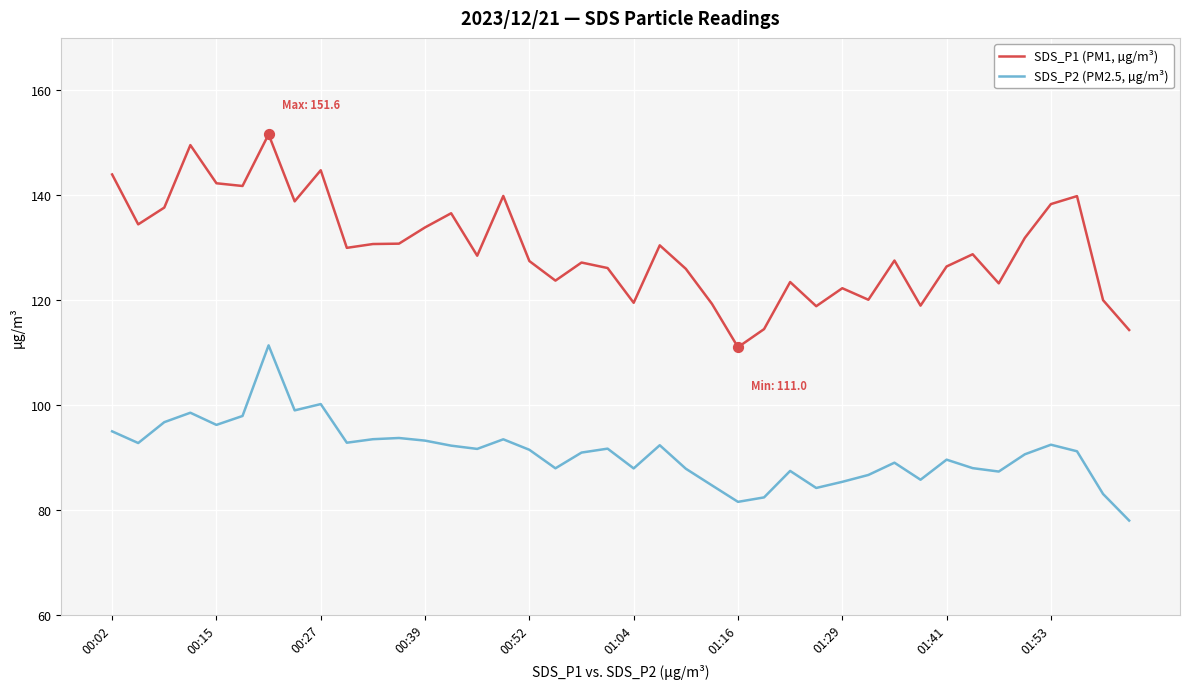

What are all the series names shown in the legend?

SDS_P1 (PM1, µg/m³), SDS_P2 (PM2.5, µg/m³)